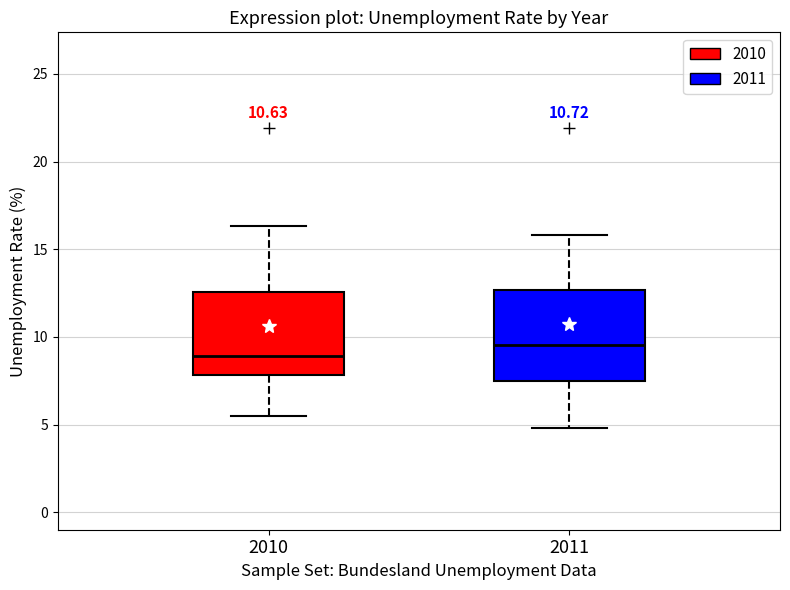

Where is the upper edge of the box at x = 2010 on the y-axis? The values are not printed on the chart, so give them approximately, as read against the axis.

12.5